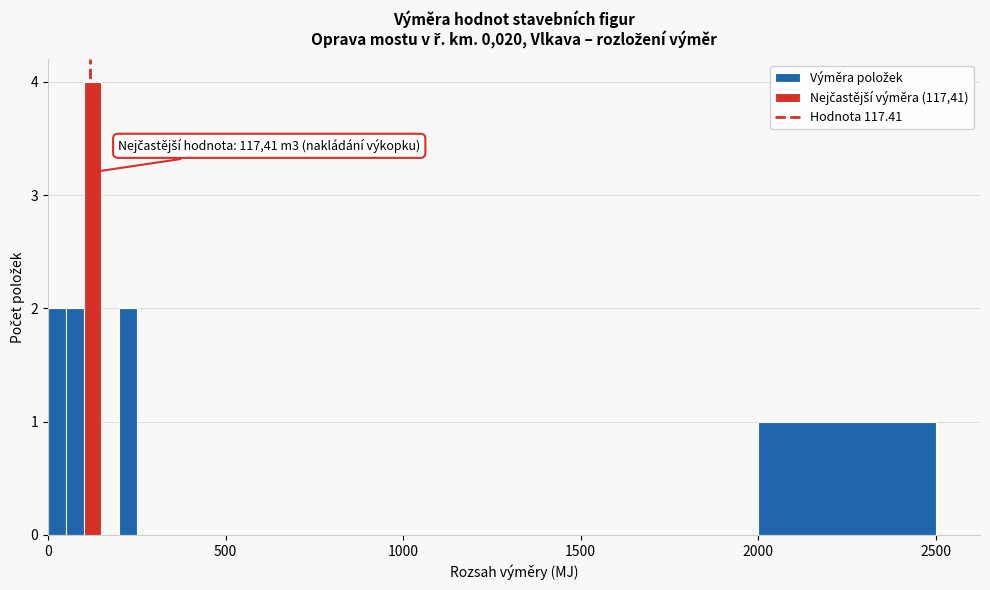

Read against the x-axis, roughly where is the centre of the tallest bar?

150